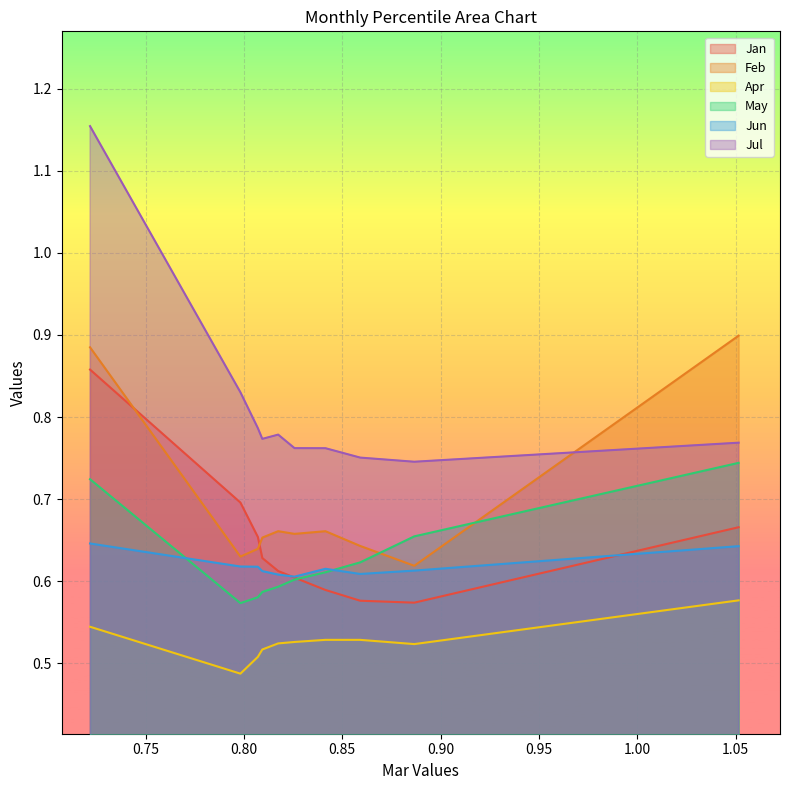

Reading left to right, what are all the values shown in this chart?

Jan: pct05=0.9	pct15=0.7	pct25=0.7	pct35=0.6	pct45=0.6	pct55=0.6	pct65=0.6	pct75=0.6	pct85=0.6	pct95=0.7
Feb: pct05=0.9	pct15=0.6	pct25=0.6	pct35=0.7	pct45=0.7	pct55=0.7	pct65=0.7	pct75=0.6	pct85=0.6	pct95=0.9
Apr: pct05=0.5	pct15=0.5	pct25=0.5	pct35=0.5	pct45=0.5	pct55=0.5	pct65=0.5	pct75=0.5	pct85=0.5	pct95=0.6
May: pct05=0.7	pct15=0.6	pct25=0.6	pct35=0.6	pct45=0.6	pct55=0.6	pct65=0.6	pct75=0.6	pct85=0.7	pct95=0.7
Jun: pct05=0.6	pct15=0.6	pct25=0.6	pct35=0.6	pct45=0.6	pct55=0.6	pct65=0.6	pct75=0.6	pct85=0.6	pct95=0.6
Jul: pct05=1.2	pct15=0.8	pct25=0.8	pct35=0.8	pct45=0.8	pct55=0.8	pct65=0.8	pct75=0.8	pct85=0.7	pct95=0.8